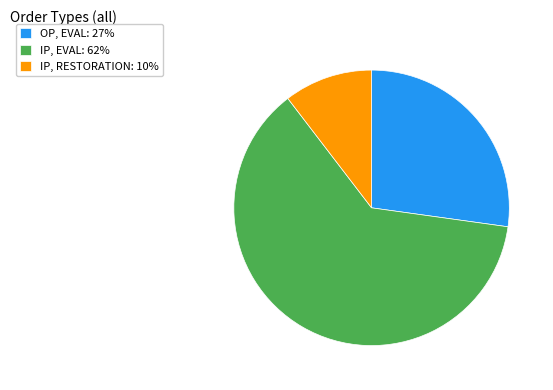

Rank the categories by value from highest to lowest.

IP, EVAL: 62%, OP, EVAL: 27%, IP, RESTORATION: 10%